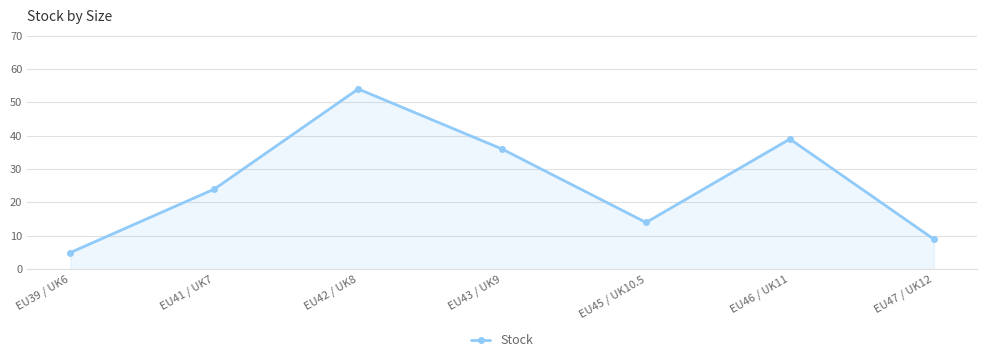

List the labels in order of value, largest first.

EU42 / UK8, EU46 / UK11, EU43 / UK9, EU41 / UK7, EU45 / UK10.5, EU47 / UK12, EU39 / UK6